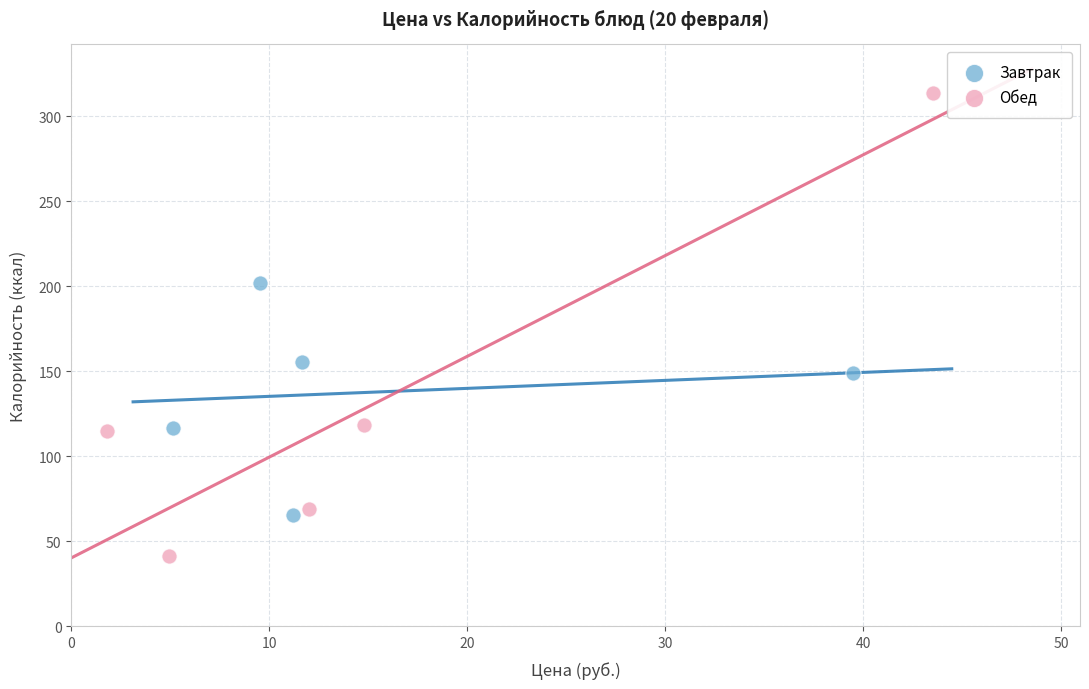

Which series has the widest spread of Y values?

Обед